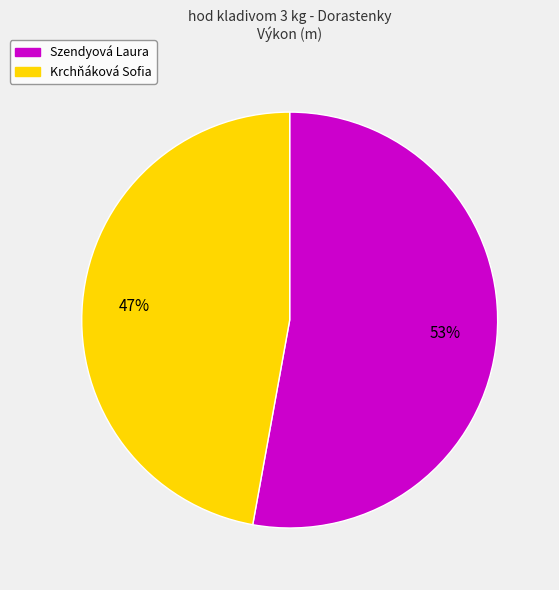

What percentage is the Szendyová Laura slice, to the nearest percent?

53%